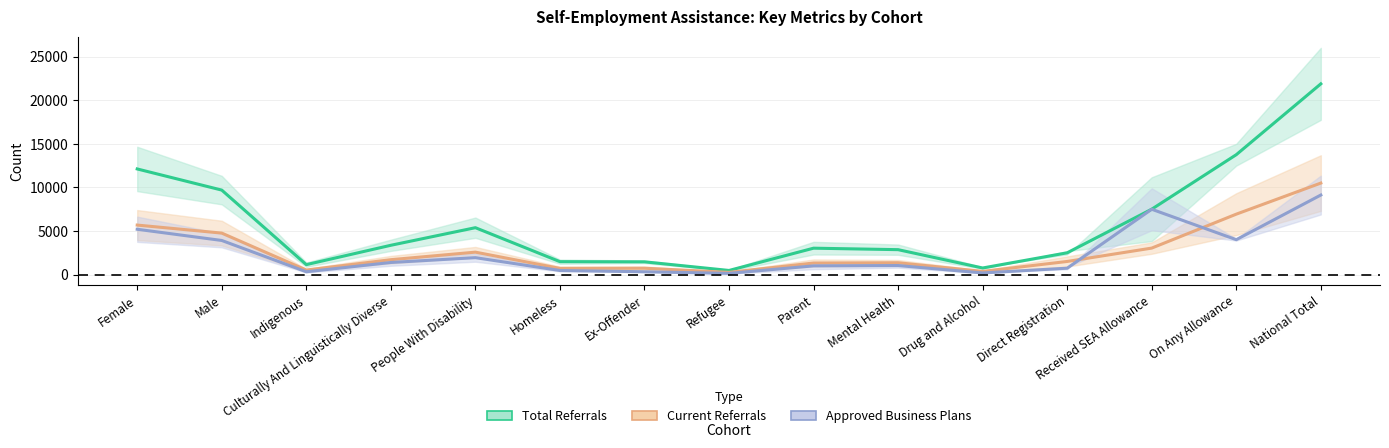

Which series has the largest total across all categories?

Total Referrals